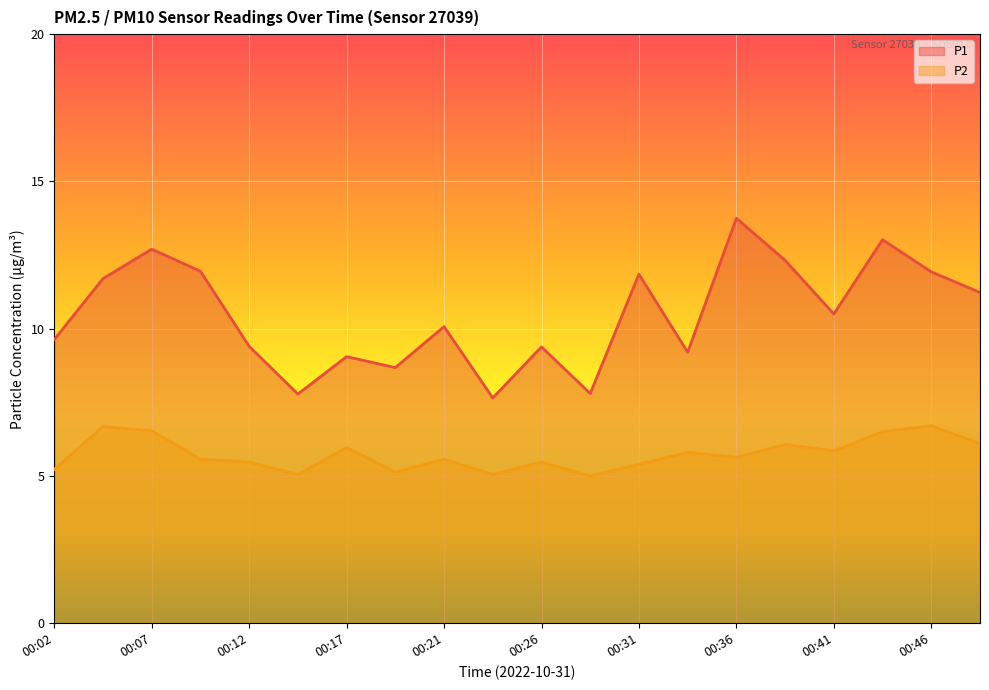

Is the value of P2 at 00:31 greater than the value of P1 at 00:34?

No